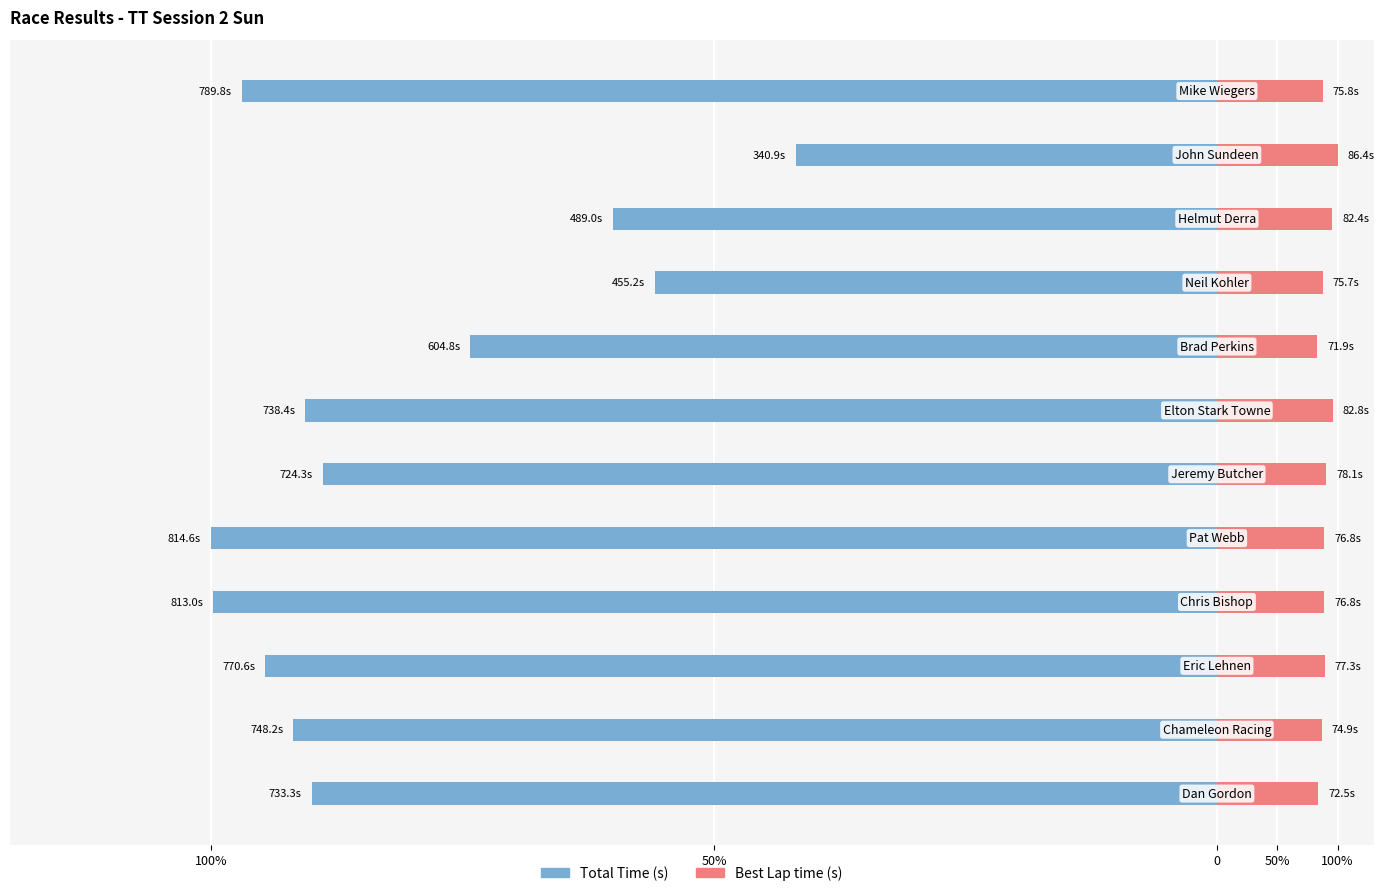

How many bars are there in total?

24